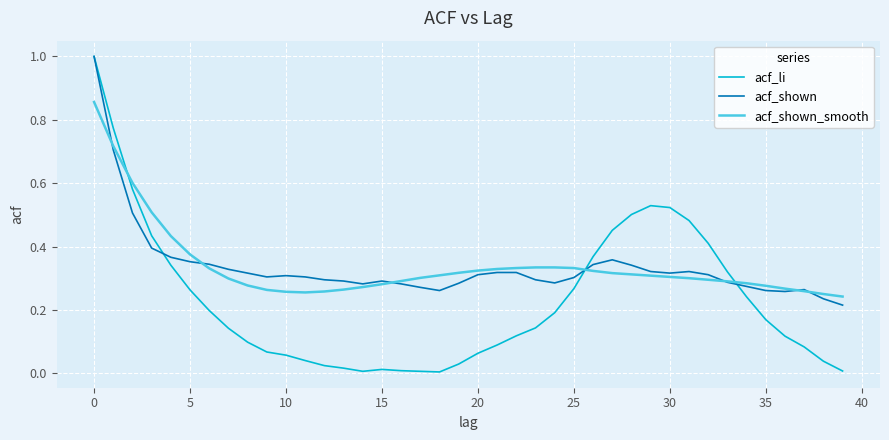

Which series has the largest range (max minus min)?

acf_li